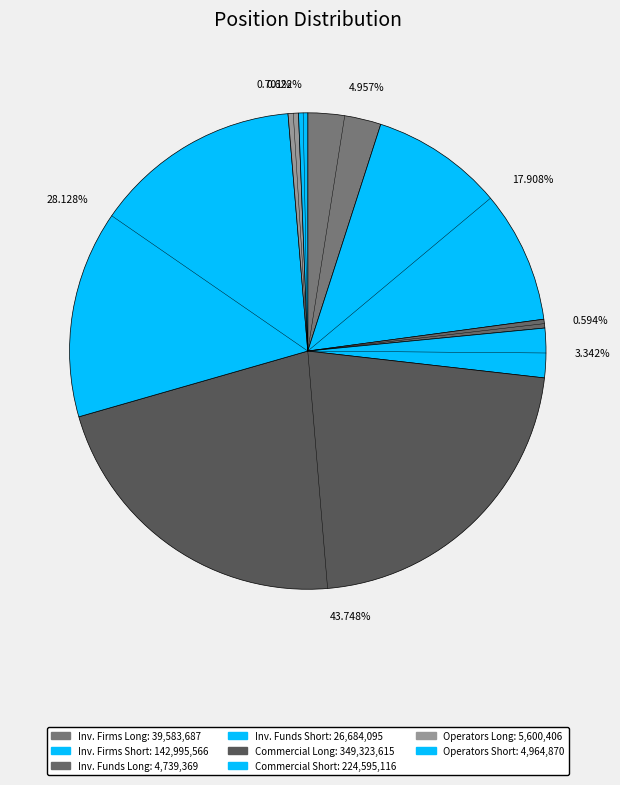

Count the number of slices in the pie.

8